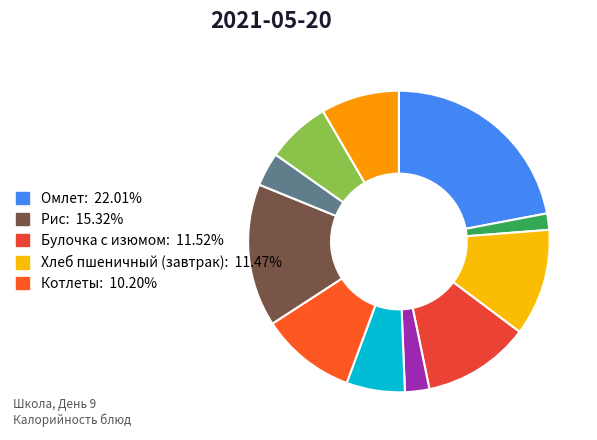

Rank the categories by value from lowest to highest.

Чай, Салат из квашеной капусты, Кисель, Рассольник ленинградский, Хлеб пшеничный (обед), Хлеб ржаной, Котлеты домашние, Хлеб пшеничный (завтрак), Булочка с изюмом, Рис отварной, Омлет